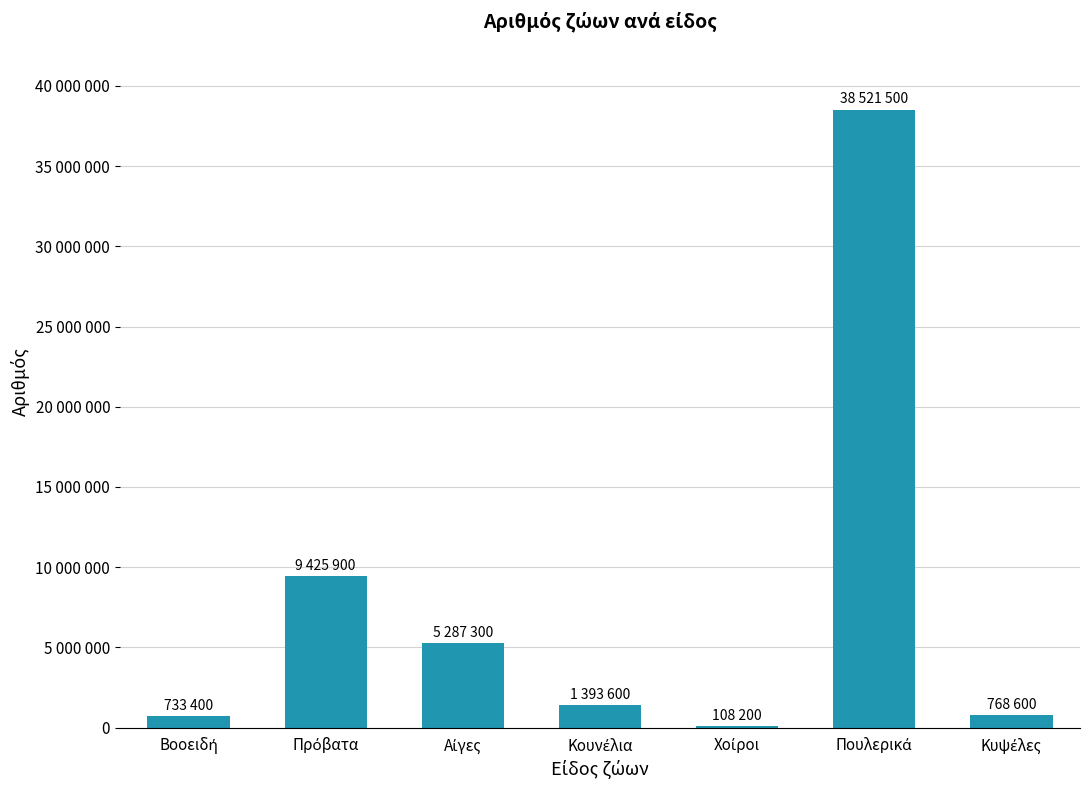

What is the label of the 5th bar from the right?

Αίγες